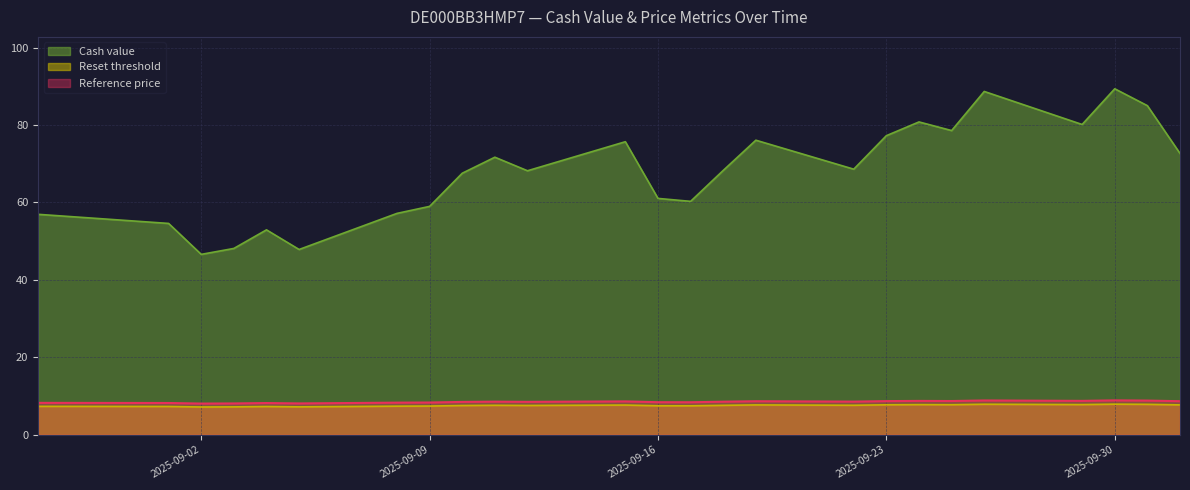

What is the difference between the maximum and minimum values in the Reset threshold series?

0.7